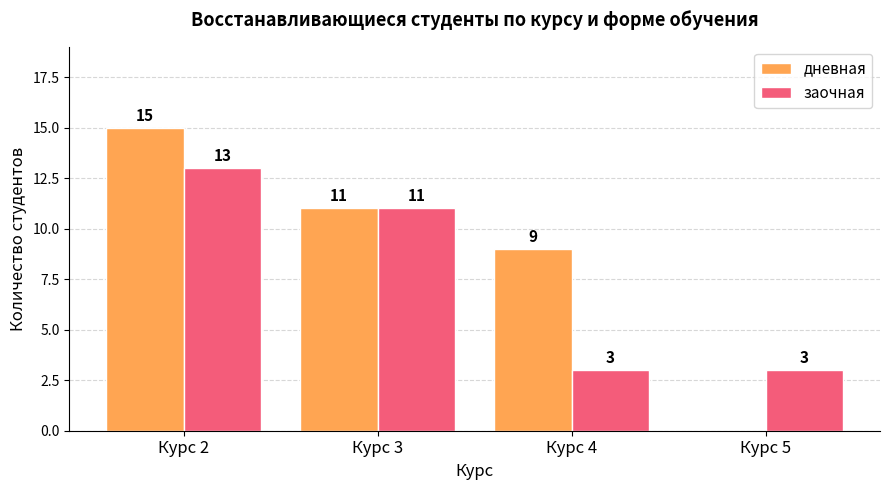

Are the bars horizontal?

No